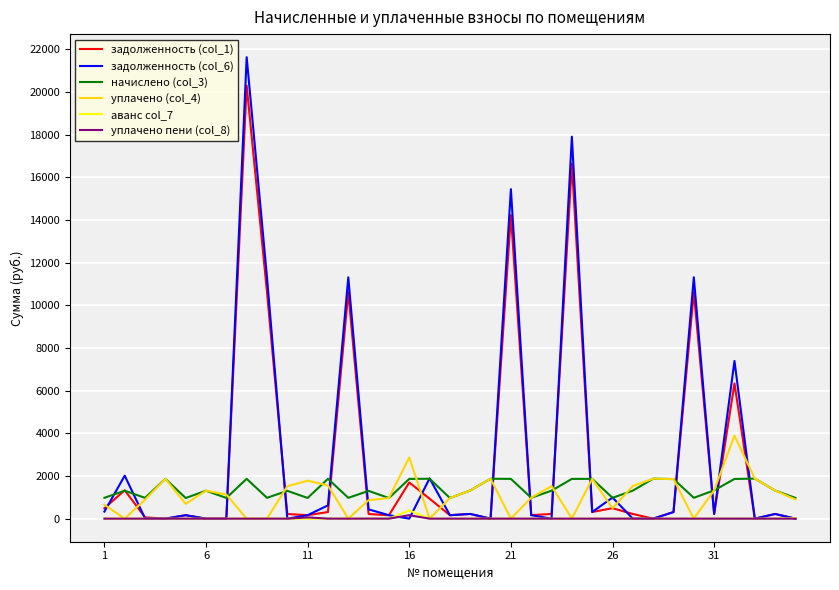

What is the maximum value shown in the chart?

21626.4